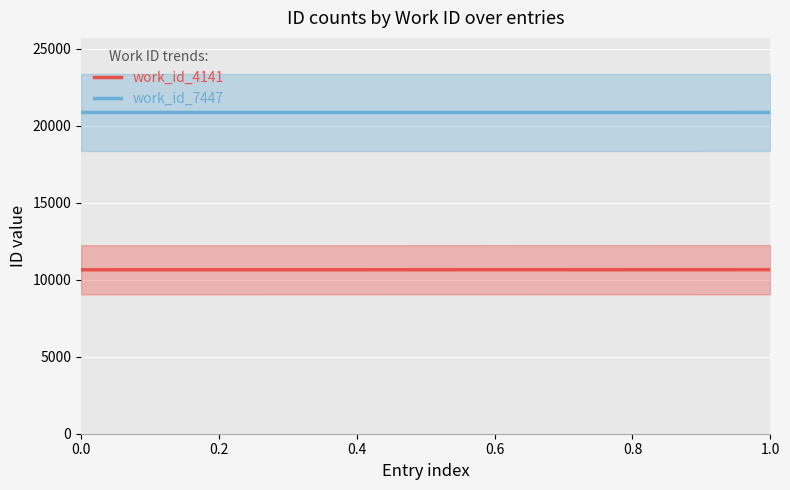

True or false: work_id_4141 and work_id_7447 cross at least once.

False